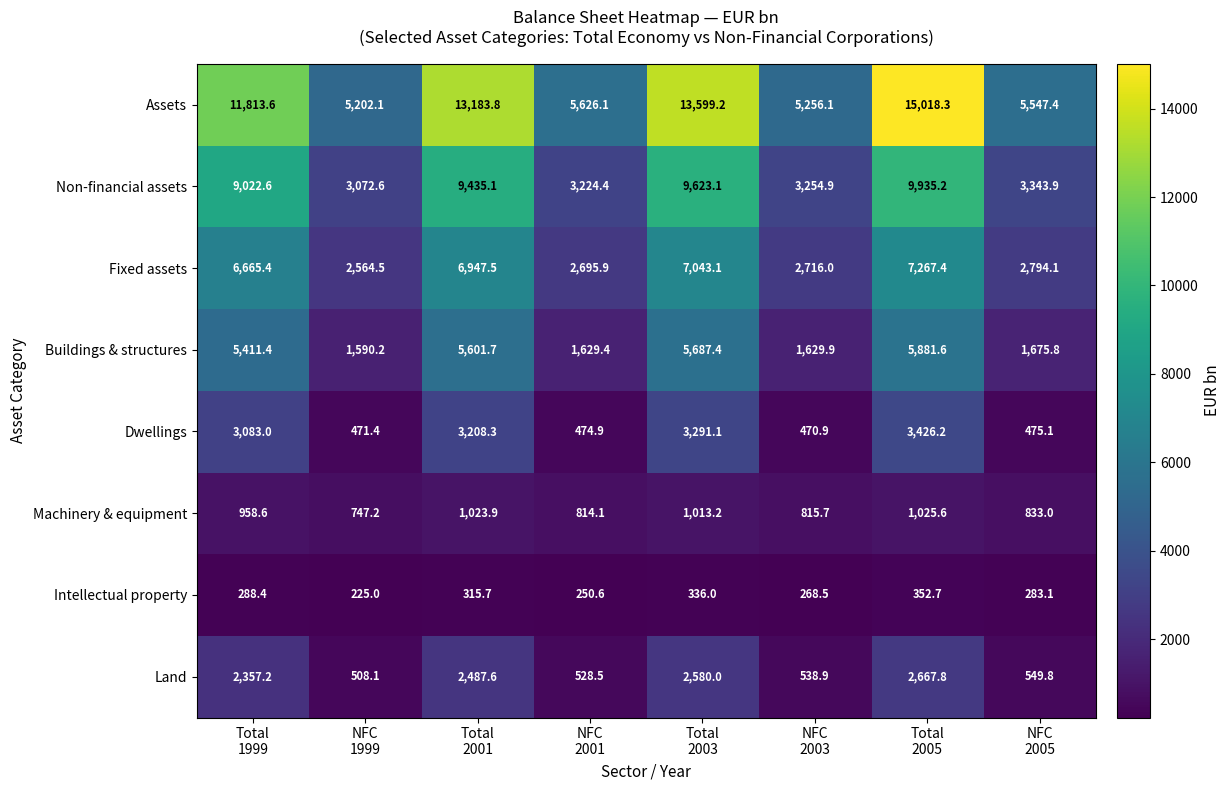

What is the minimum value shown in the chart?

225.0